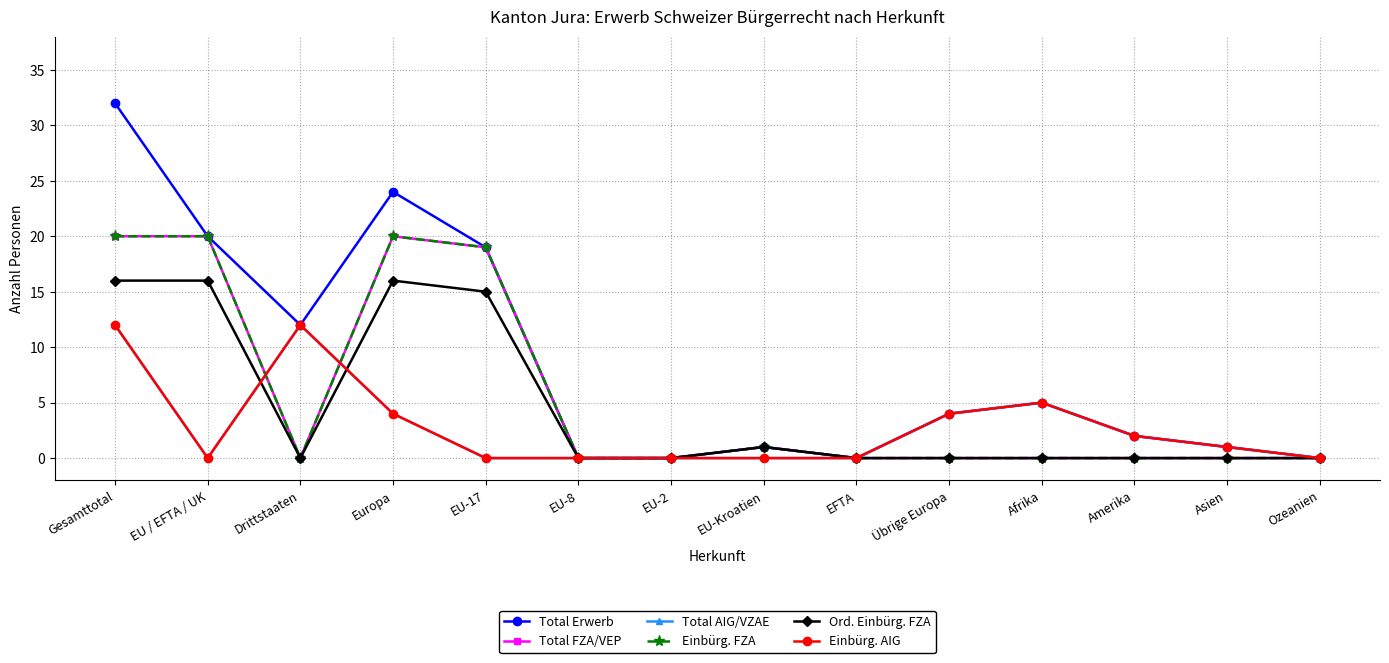

What is the spread (max minus min) of values at Europa?

20